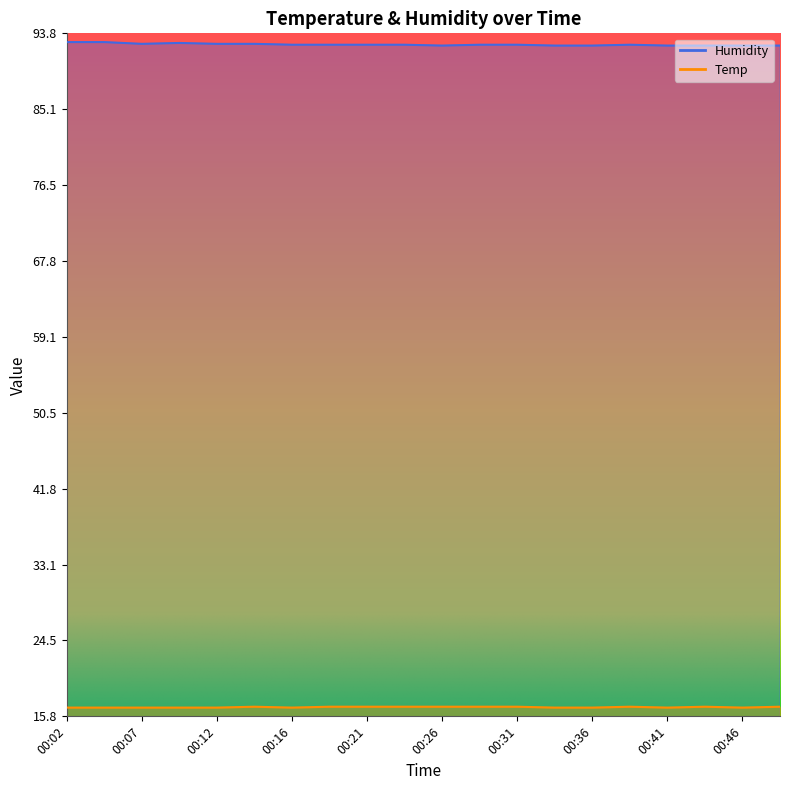

What is the sum of all Humidity values?

1850.4